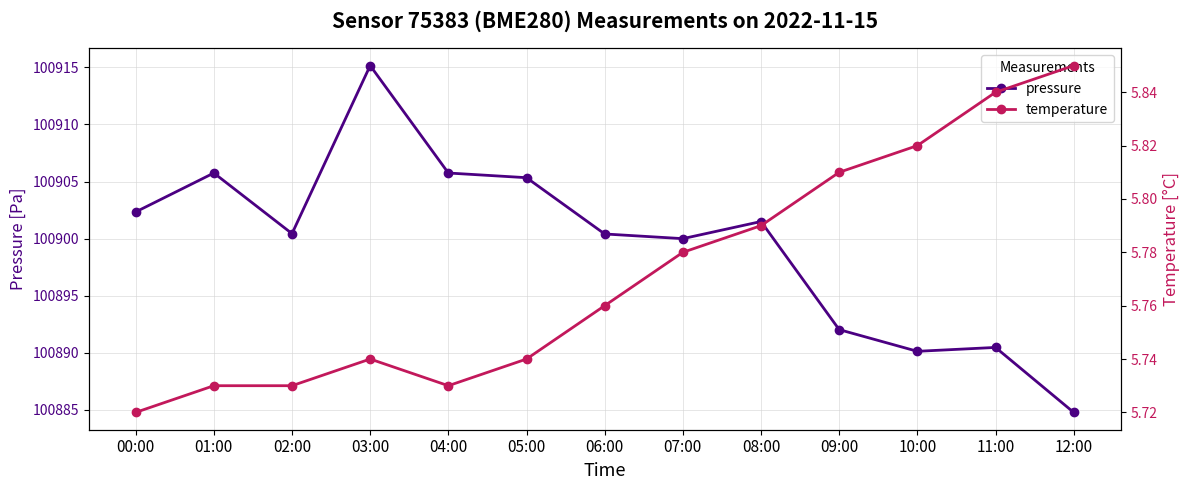

Reading right to left, list all the values displayed in this chart.

pressure: 12:00=100884.8	11:00=100890.5	10:00=100890.1	09:00=100892.0	08:00=100901.5	07:00=100900.0	06:00=100900.4	05:00=100905.3	04:00=100905.8	03:00=100915.2	02:00=100900.4	01:00=100905.8	00:00=100902.3
temperature: 12:00=5.8	11:00=5.8	10:00=5.8	09:00=5.8	08:00=5.8	07:00=5.8	06:00=5.8	05:00=5.7	04:00=5.7	03:00=5.7	02:00=5.7	01:00=5.7	00:00=5.7